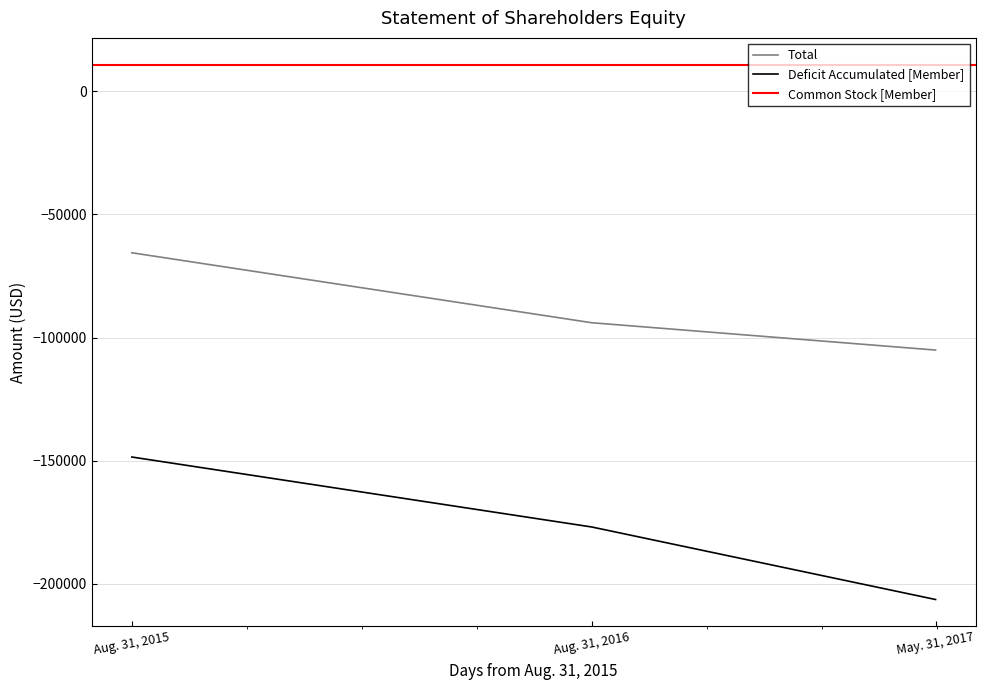

What is the value of the Deficit Accumulated [Member] point at the 2nd from the left?

-176868